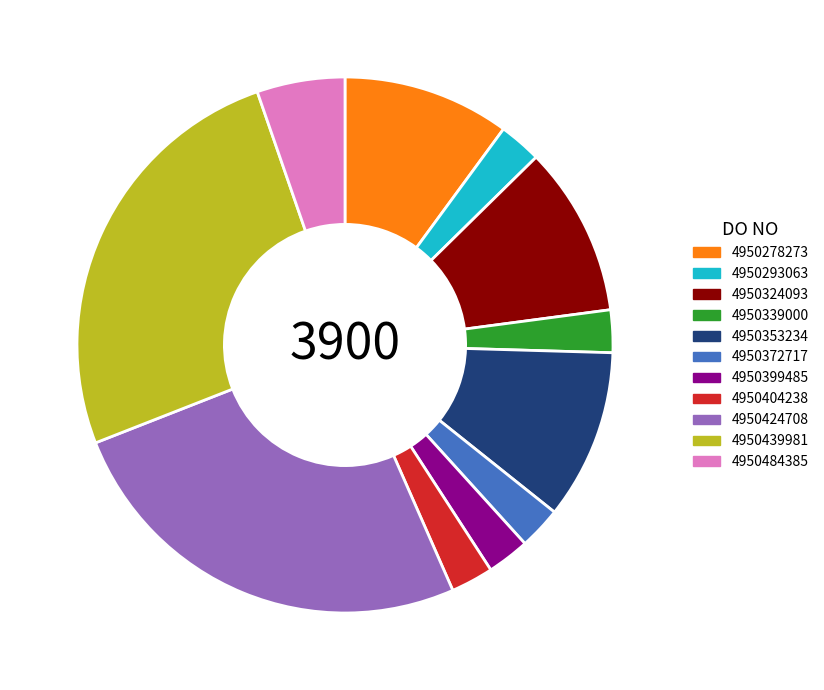

The 4950339000 slice represents 3% of the pie. True or false?

True